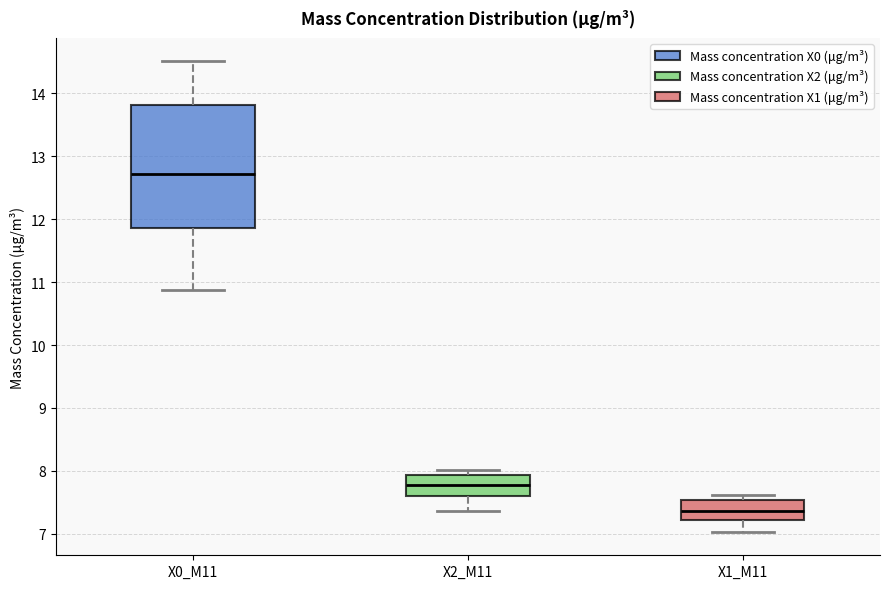

Comparing the boxes themselves (not the whiskers), which one is the tallest?

X0_M11